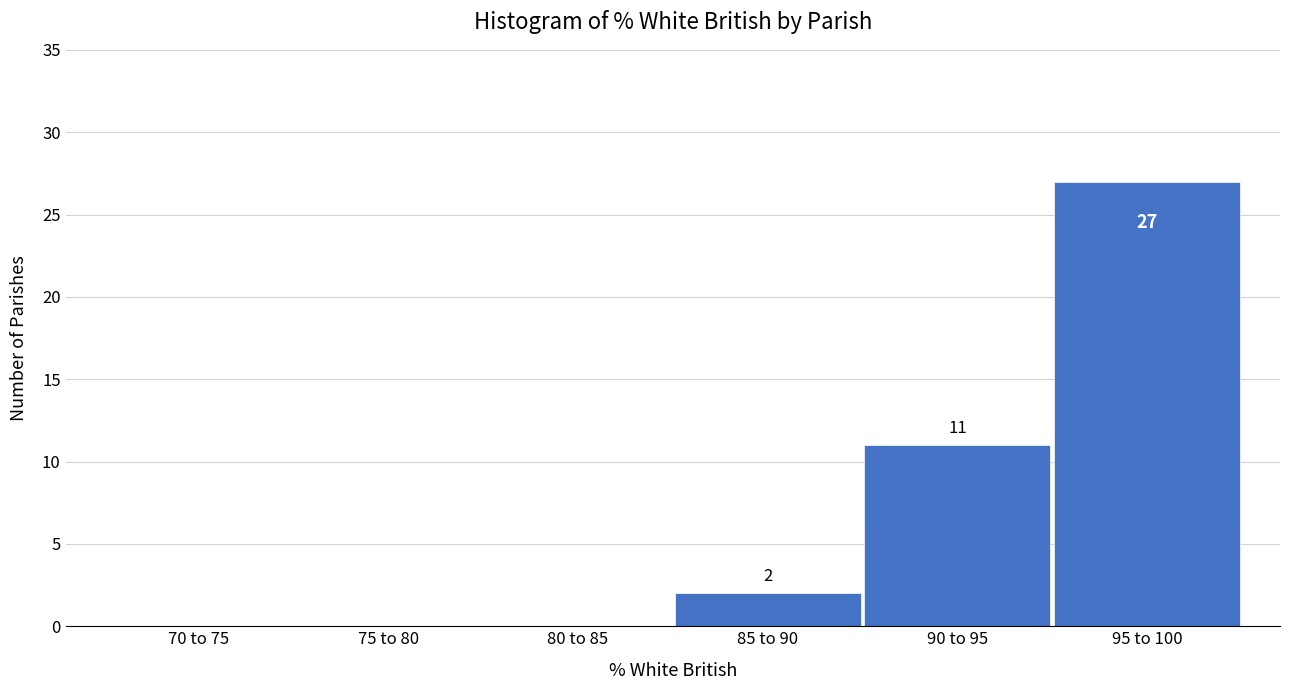

Reading right to left, list all the values displayed in this chart.

95 to 100=27	90 to 95=11	85 to 90=2	80 to 85=0	75 to 80=0	70 to 75=0